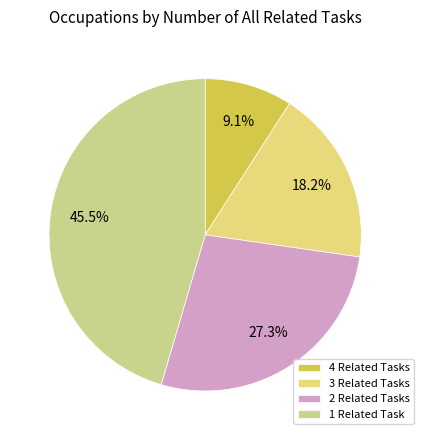

Does 4 Related Tasks represent more than half of the total?

No